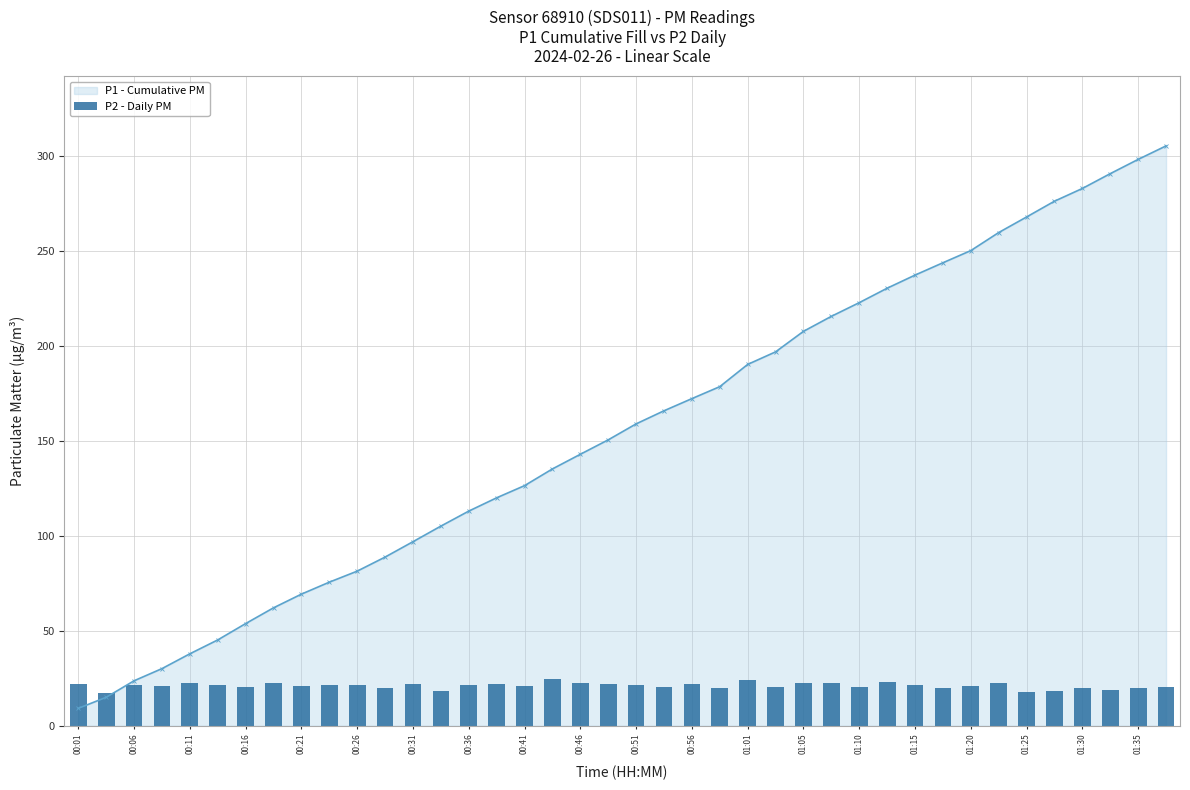

Where does the data first go above 21?

00:01